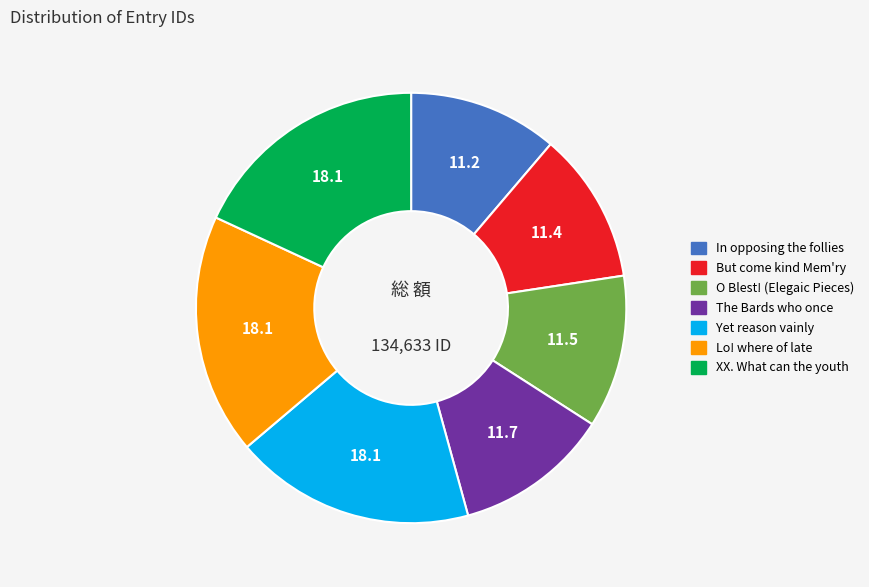

Is the sum of O Blest! (Elegaic Pieces) and Yet reason vainly greater than half?

No